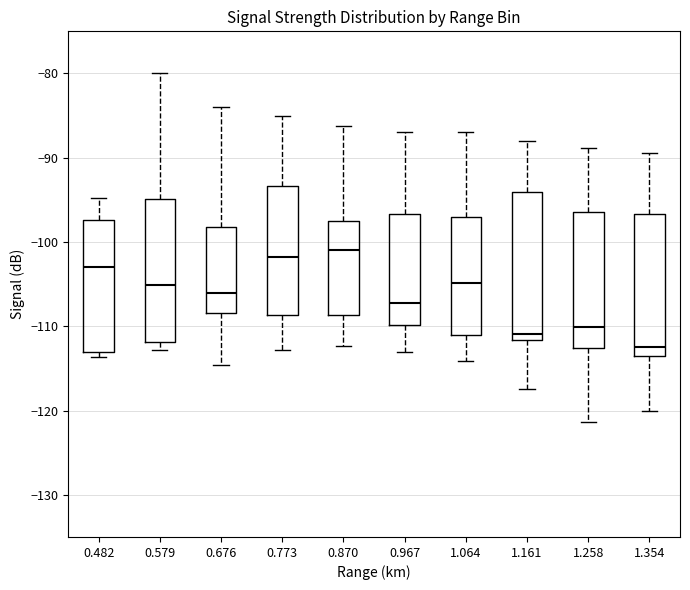

Reading left to right, transcribe this box plot: for each box, give where its median line is, the range the box spans, and where its two whiskers end, as read against the y-axis. The values are not printed on the chart, so give them approximately, as read against the axis.

0.482: median -103, box -113 to -97, whiskers -114 to -95
0.579: median -105, box -112 to -95, whiskers -113 to -80
0.676: median -106, box -108 to -98, whiskers -115 to -84
0.773: median -102, box -109 to -93, whiskers -113 to -85
0.870: median -101, box -109 to -98, whiskers -112 to -86
0.967: median -107, box -110 to -97, whiskers -113 to -87
1.064: median -105, box -111 to -97, whiskers -114 to -87
1.161: median -111, box -112 to -94, whiskers -117 to -88
1.258: median -110, box -113 to -96, whiskers -121 to -89
1.354: median -112, box -113 to -97, whiskers -120 to -89